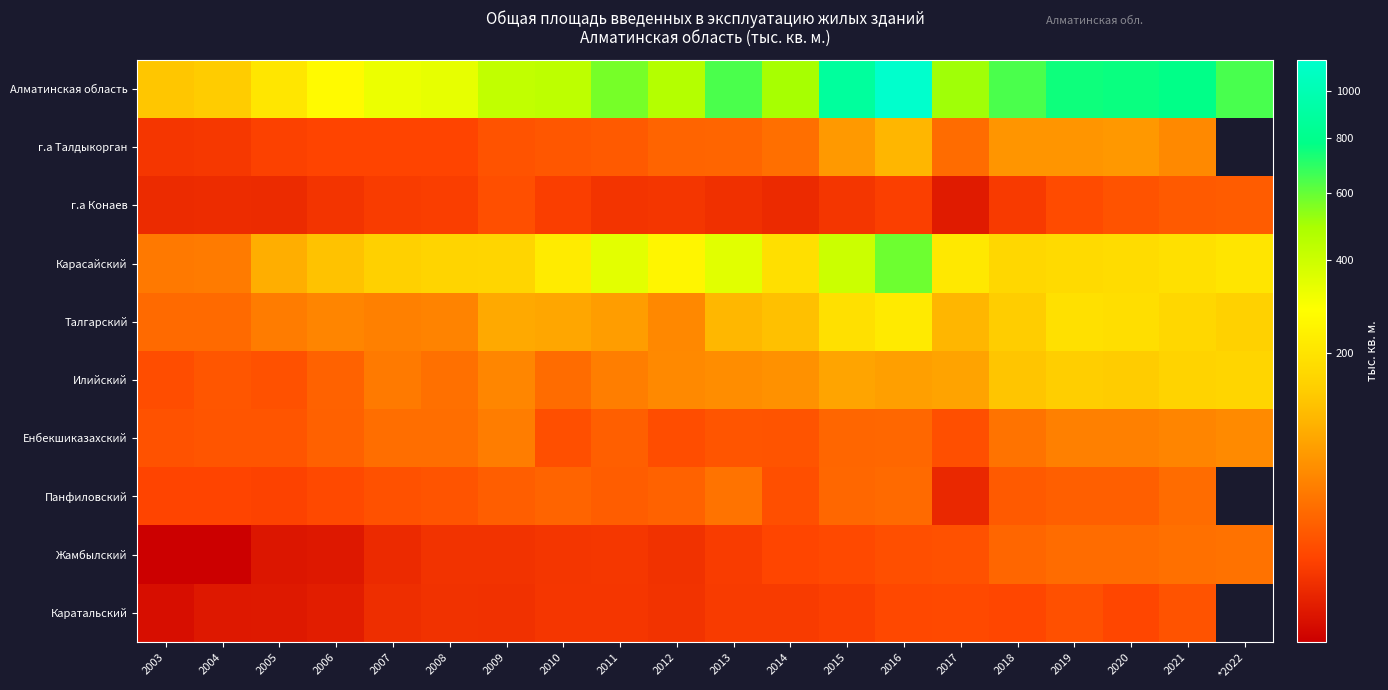

What is the difference between the Каратальский values at 2013 and 2008?

2.2